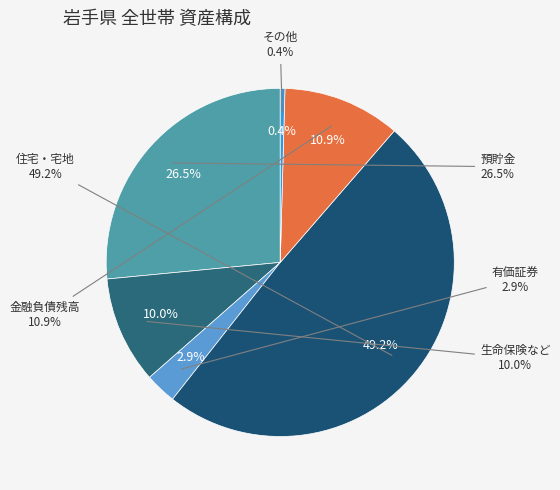

What is the total percentage of 預貯金 and 生命保険など?

36.5%